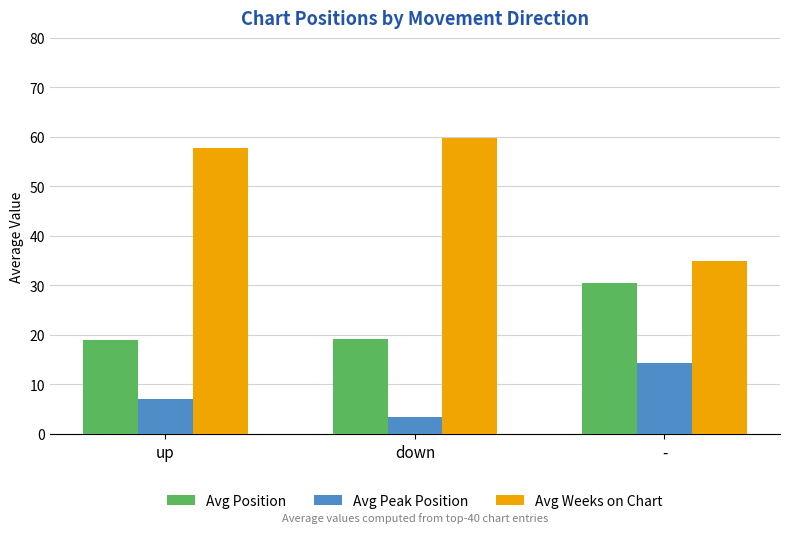

What is the average value of the Avg Weeks on Chart series?

50.9